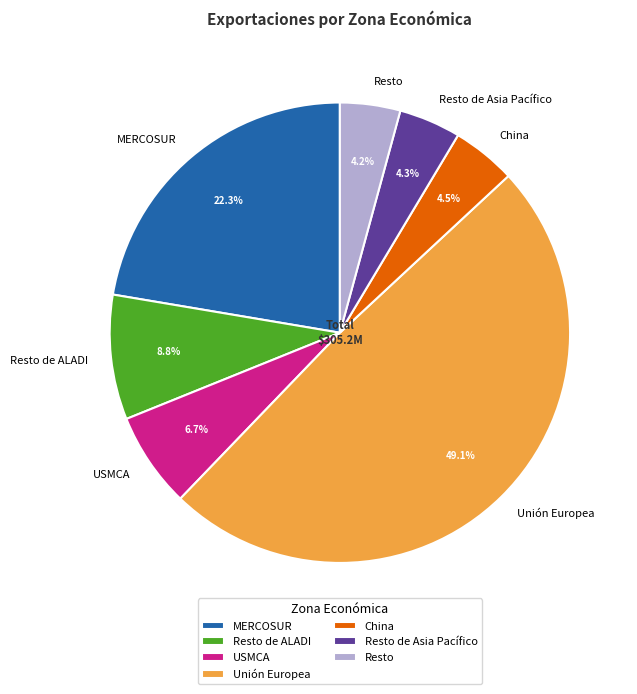

How many segments does this pie chart have?

7